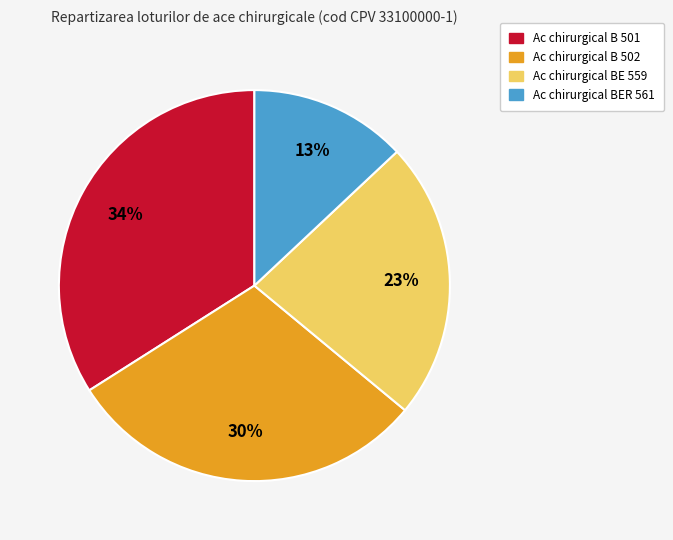

To the nearest percent, what is the difference between the Ac chirurgical B 502 and Ac chirurgical BER 561 slice percentages?

17%